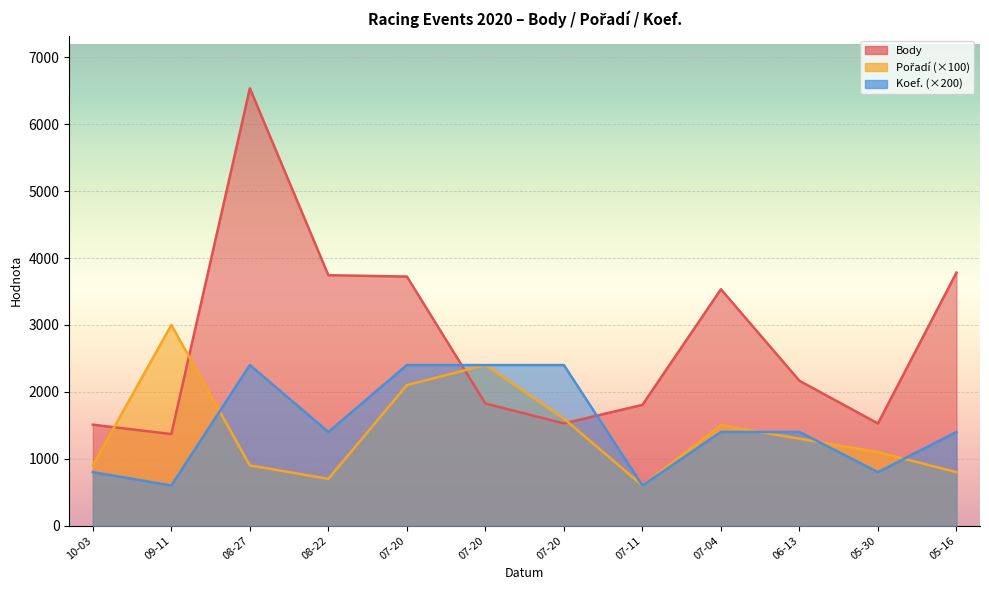

The Pořadí series shows 764 at 06-13. True or false?

False